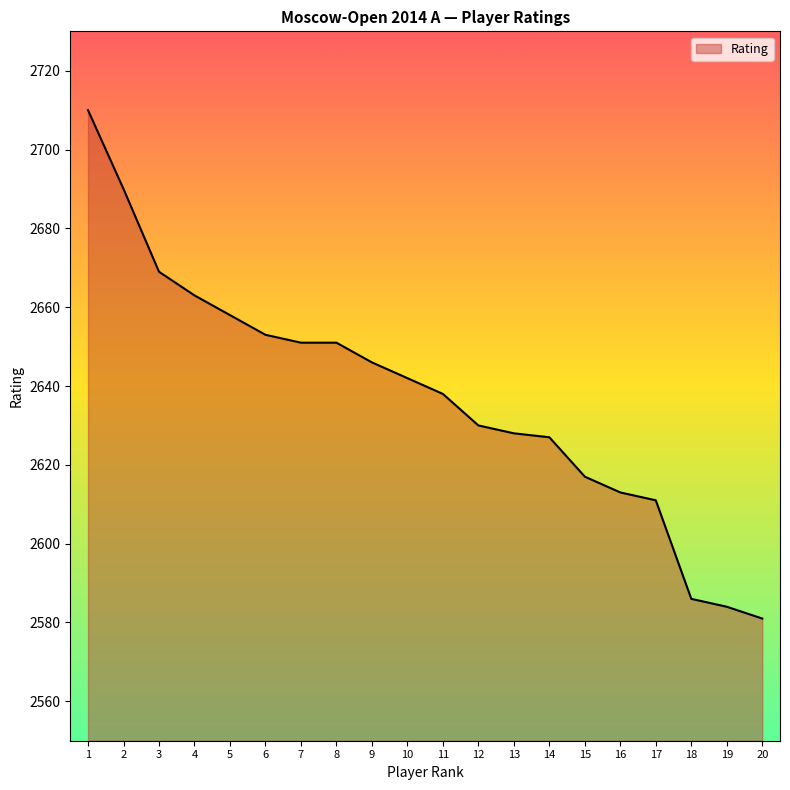

What is the difference between the values at 3 and 9?

23